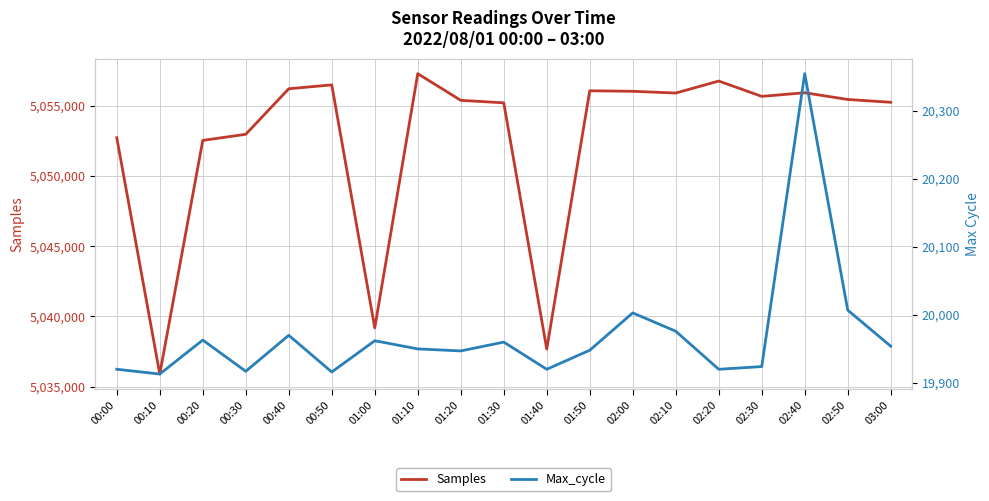

Reading left to right, list all the values displayed in this chart.

Samples: 00:00=5052718	00:10=5035899	00:20=5052528	00:30=5052964	00:40=5056205	00:50=5056479	01:00=5039185	01:10=5057279	01:20=5055380	01:30=5055202	01:40=5037678	01:50=5056060	02:00=5056024	02:10=5055898	02:20=5056753	02:30=5055662	02:40=5055920	02:50=5055442	03:00=5055242
Max_cycle: 00:00=19920	00:10=19913	00:20=19963	00:30=19917	00:40=19970	00:50=19916	01:00=19962	01:10=19950	01:20=19947	01:30=19960	01:40=19920	01:50=19948	02:00=20003	02:10=19976	02:20=19920	02:30=19924	02:40=20355	02:50=20007	03:00=19954